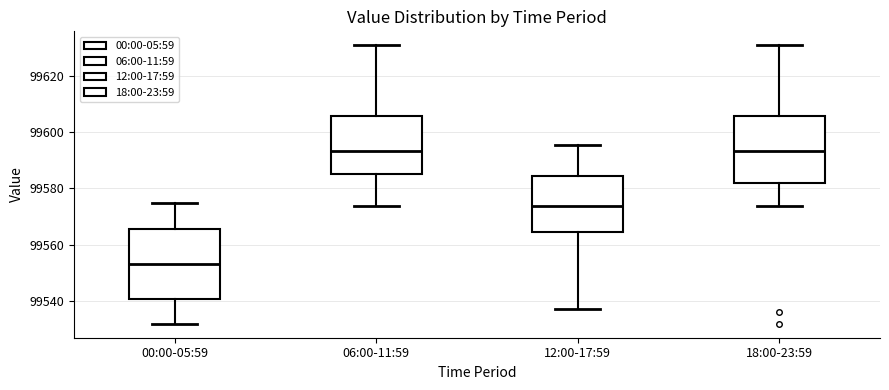

Where does the lower whisker of the box for 18:00-23:59 end on the y-axis? The values are not printed on the chart, so give them approximately, as read against the axis.

99574